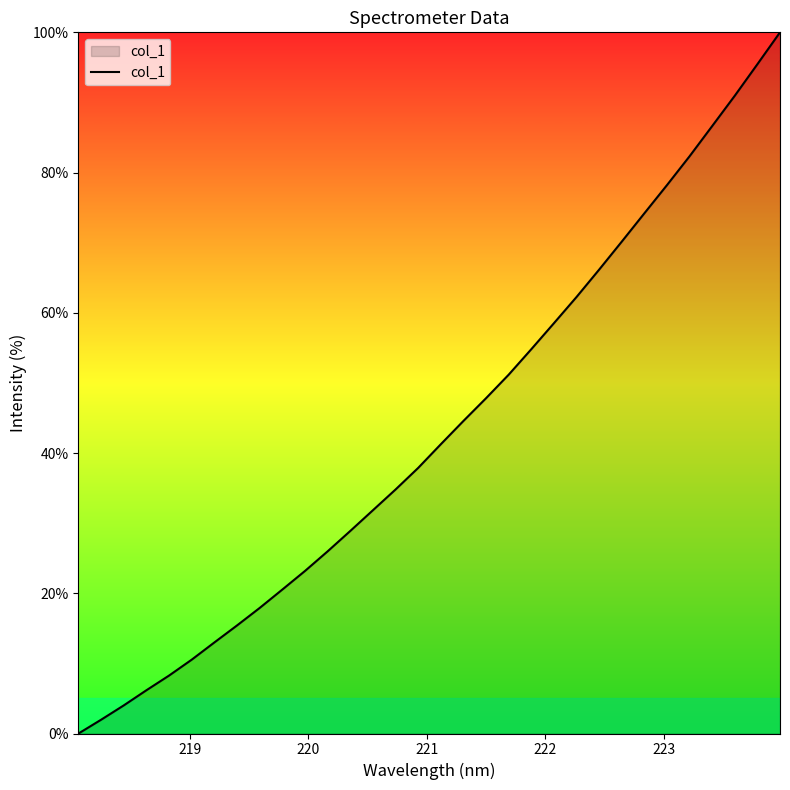

Does the chart have visible grid lines?

No